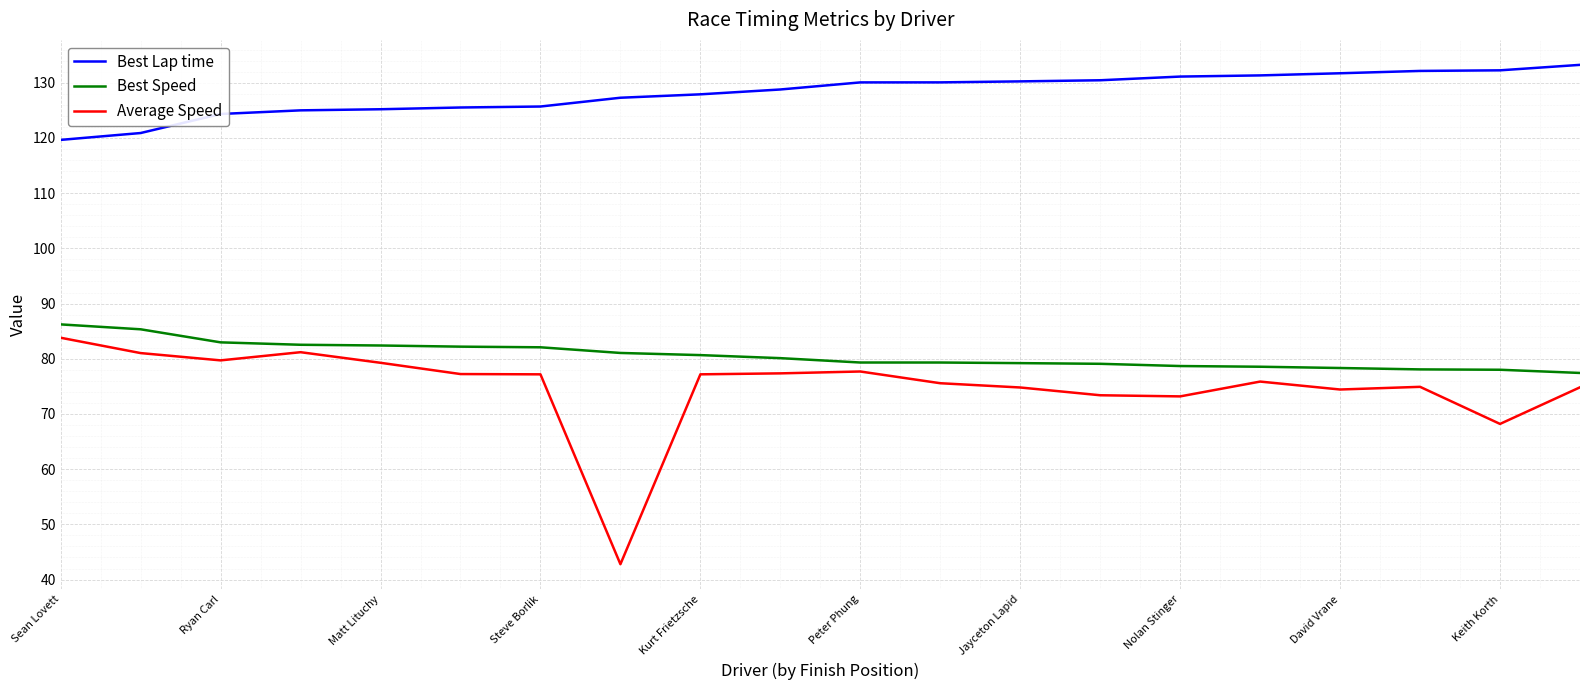

Which series has the largest total across all categories?

Best Lap time